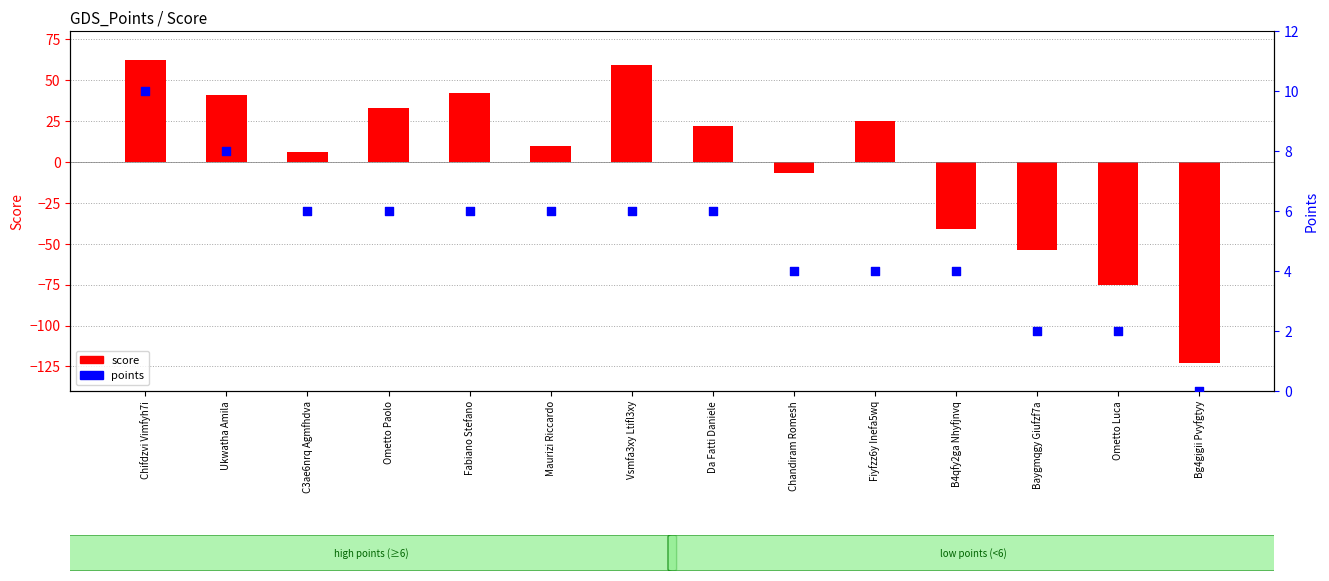

Which series contains the lowest Y value?

score